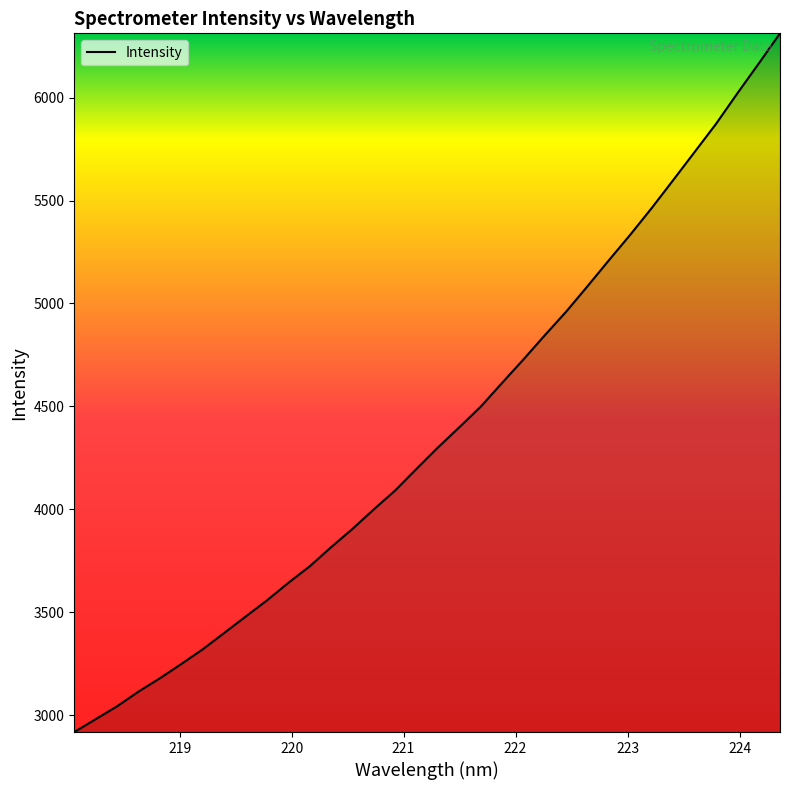

What is the smallest value displayed?

2918.9